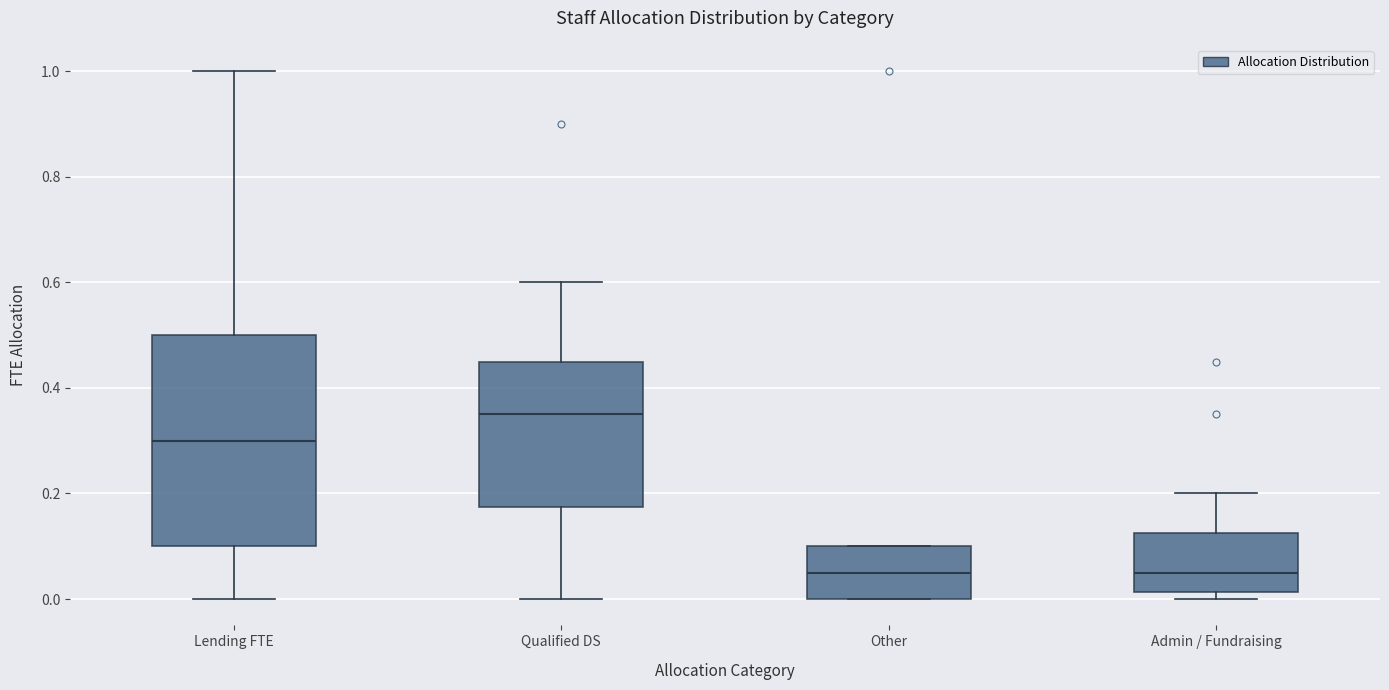

Reading left to right, transcribe this box plot: for each box, give where its median line is, the range the box spans, and where its two whiskers end, as read against the y-axis. The values are not printed on the chart, so give them approximately, as read against the axis.

Lending FTE: median 0.30, box 0.10 to 0.50, whiskers 0.00 to 1.00
Qualified DS: median 0.36, box 0.18 to 0.46, whiskers 0.00 to 0.60
Other: median 0.06, box 0.00 to 0.10, whiskers 0.00 to 0.10
Admin / Fundraising: median 0.06, box 0.02 to 0.12, whiskers 0.00 to 0.20